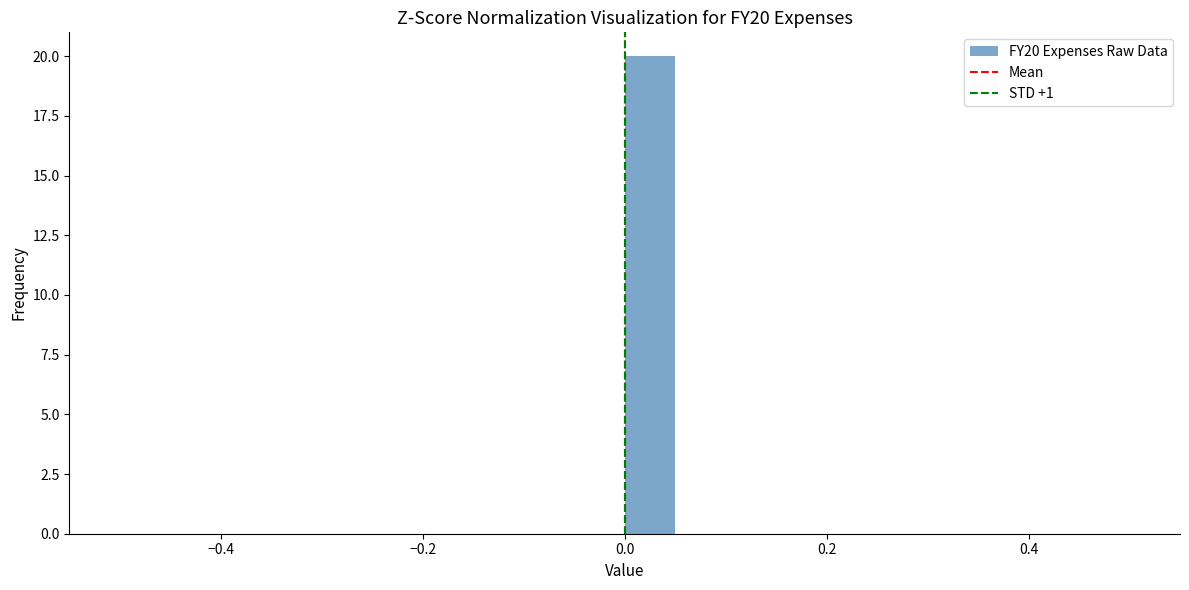

Read against the x-axis, roughly where is the centre of the tallest bar?

0.02